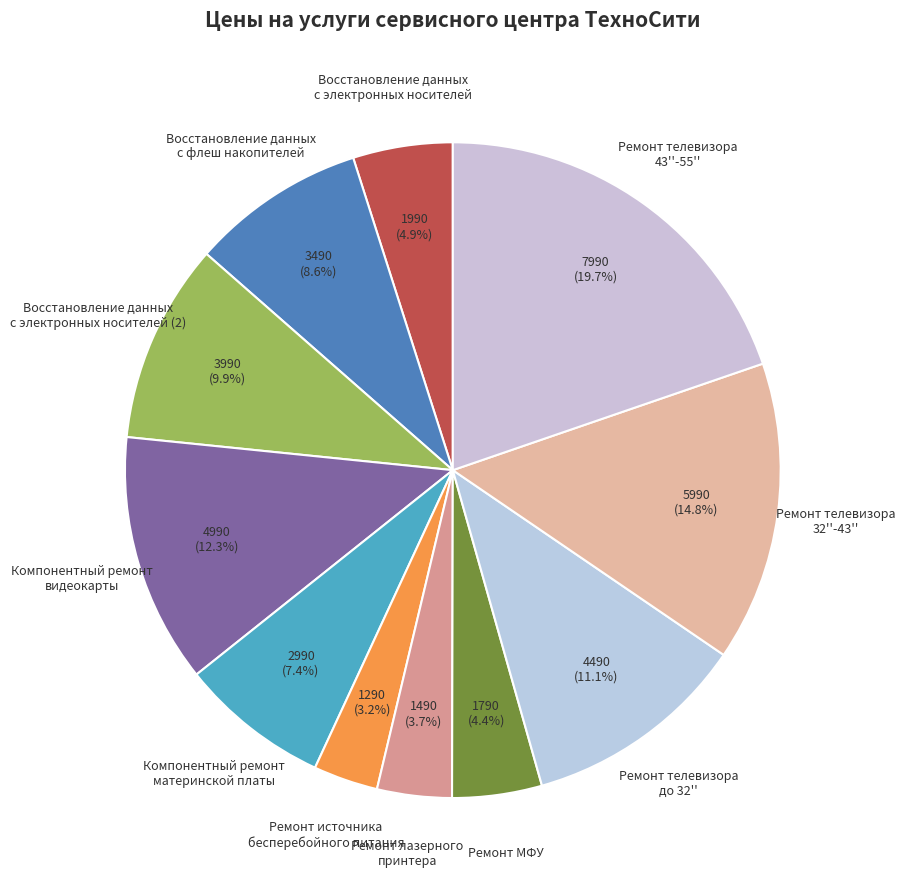

Does Ремонт МФУ account for over 50% of the chart?

No